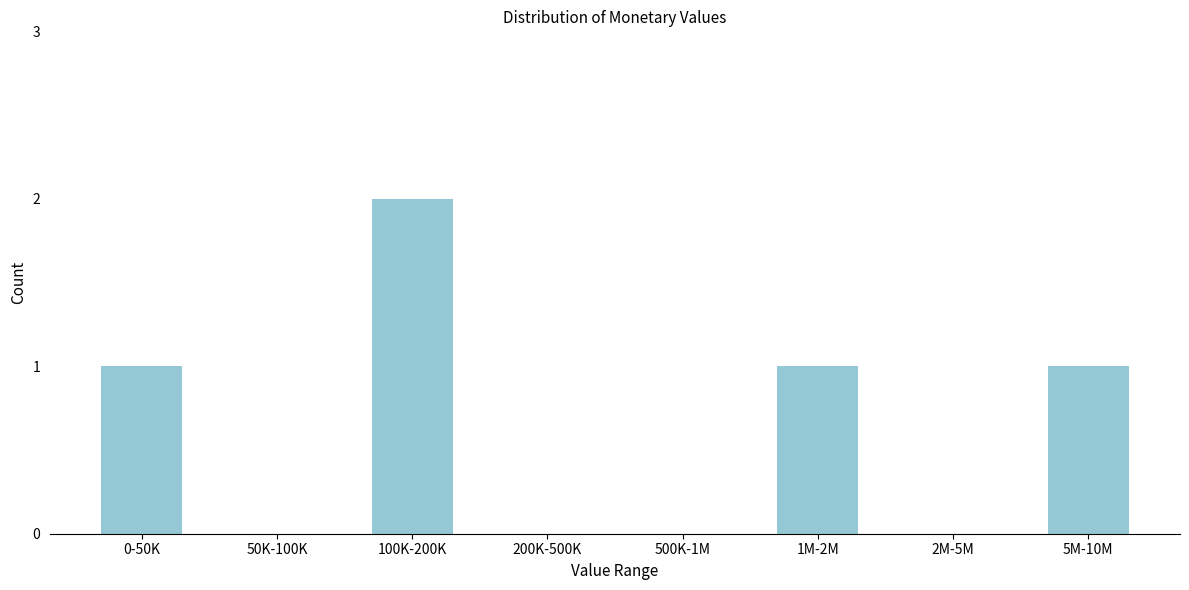

Reading left to right, extract all data points from this chart.

0-50K=1	50K-100K=0	100K-200K=2	200K-500K=0	500K-1M=0	1M-2M=1	2M-5M=0	5M-10M=1